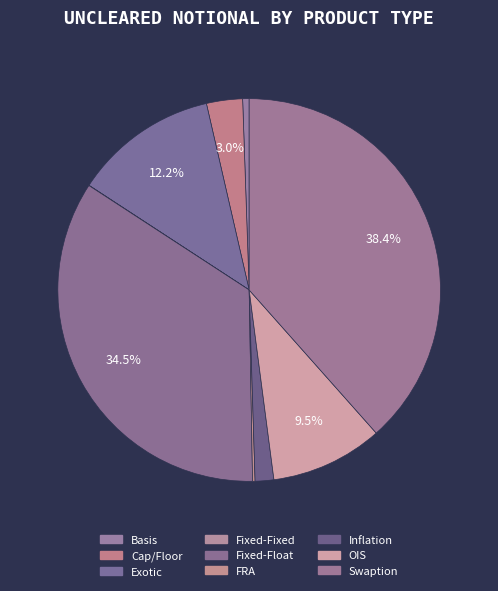

What percentage is the OIS slice, to the nearest percent?

9%